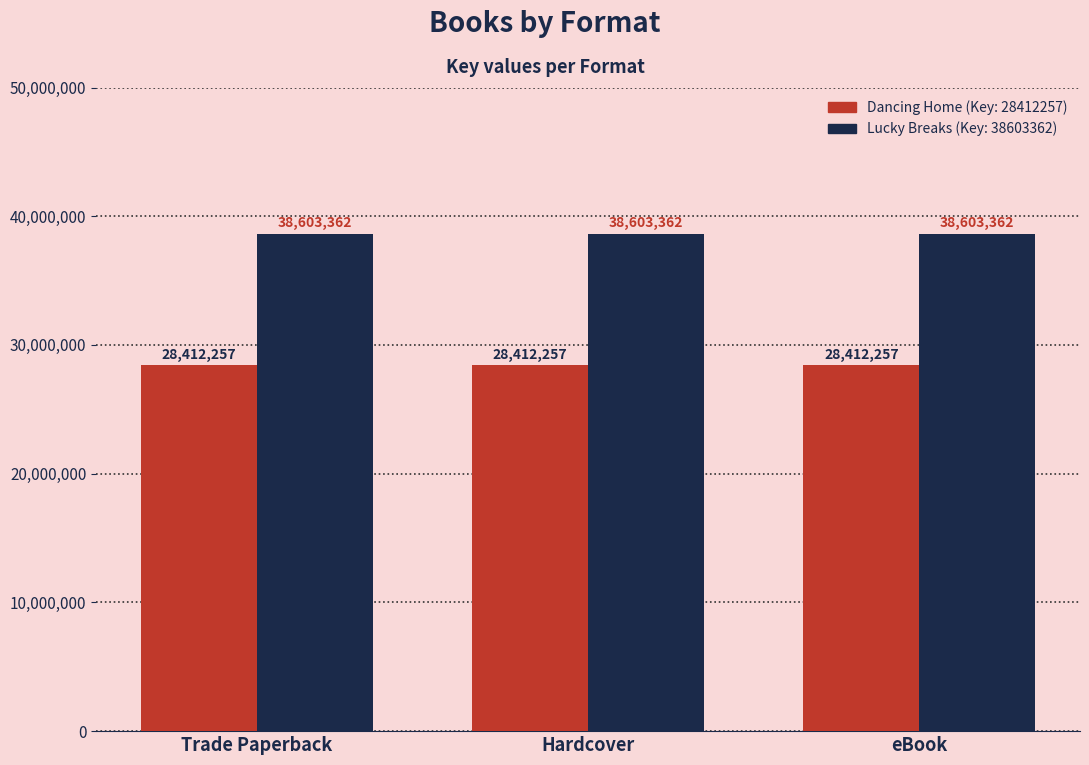

Reading left to right, extract all data points from this chart.

Dancing Home (Key: 28412257): 28412257	28412257	28412257
Lucky Breaks (Key: 38603362): 38603362	38603362	38603362